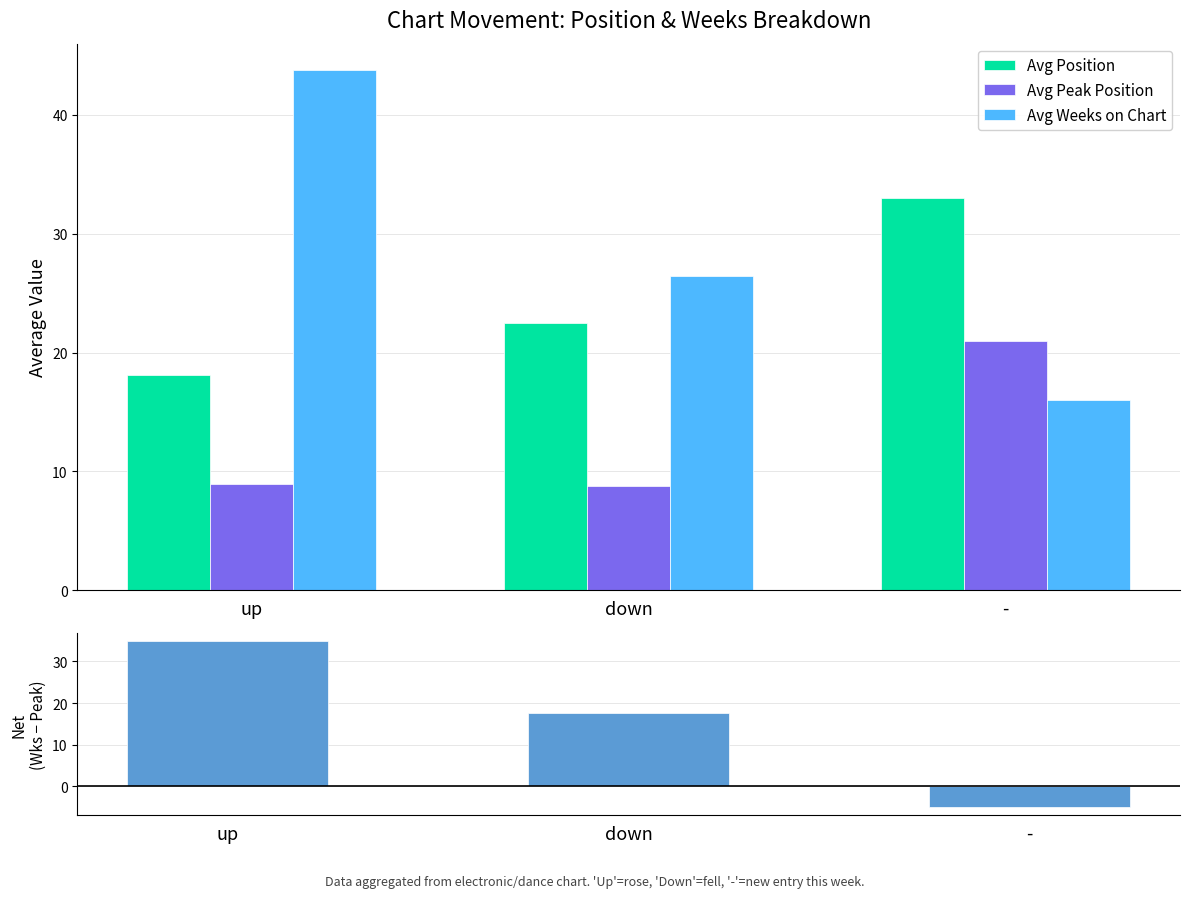

Which category has the highest value across all series?

up